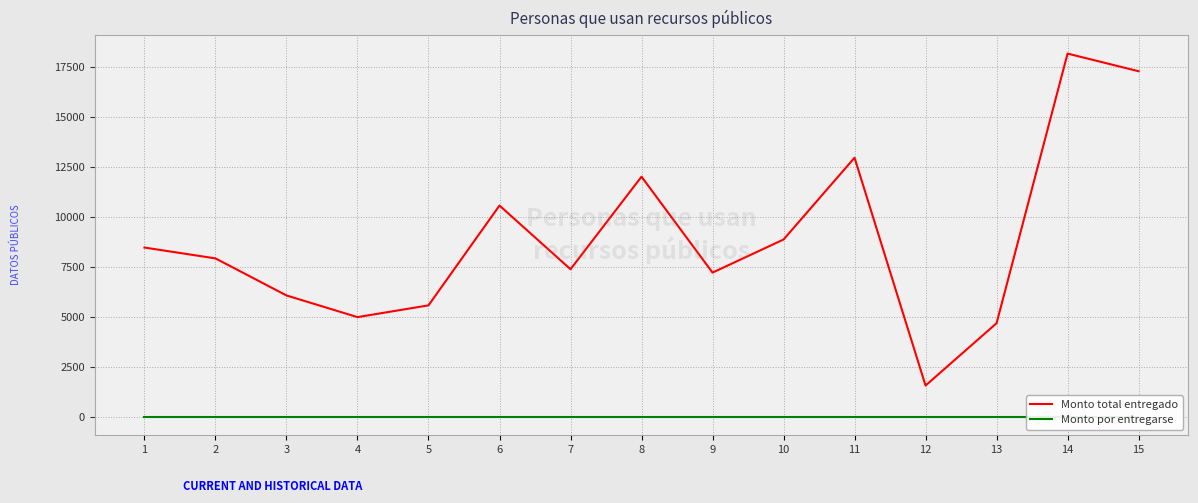

What is the difference between the highest and lowest values at 14?

18172.0